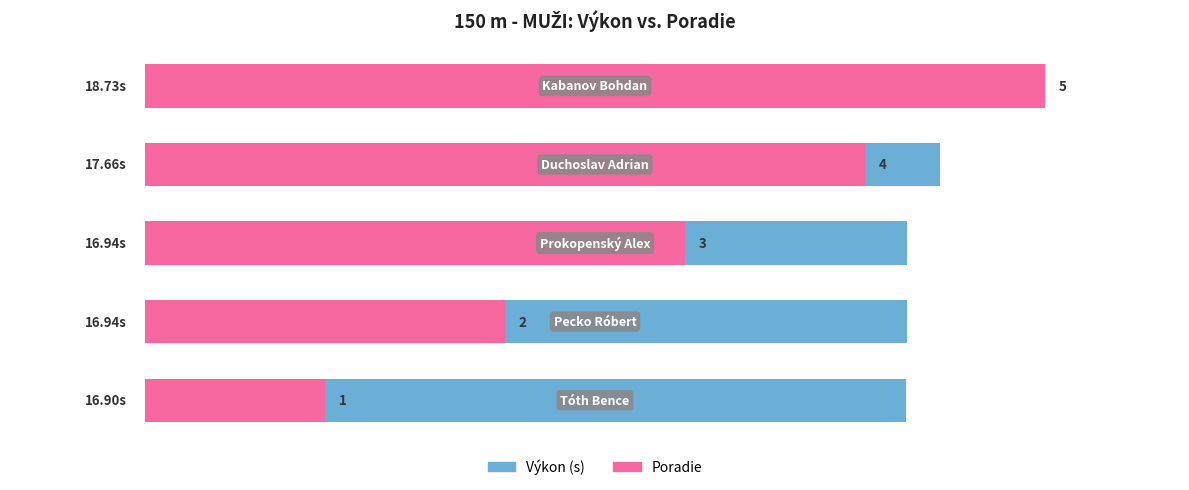

Reading right to left, list all the values displayed in this chart.

Výkon (s): 4=93.7	3=88.3	2=84.7	1=84.7	0=84.5
Poradie: 4=100.0	3=80.0	2=60.0	1=40.0	0=20.0